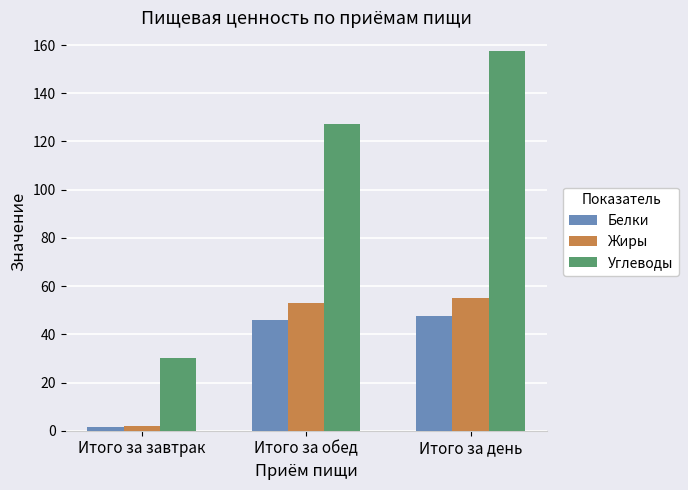

What are all the series names shown in the legend?

Белки, Жиры, Углеводы